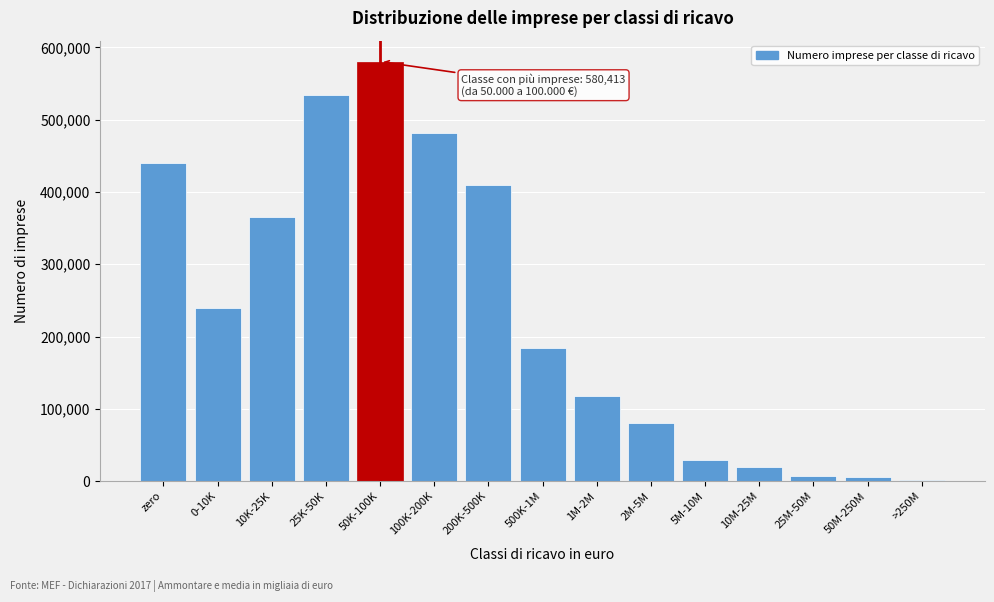

True or false: the data shows 440400 at zero.

True